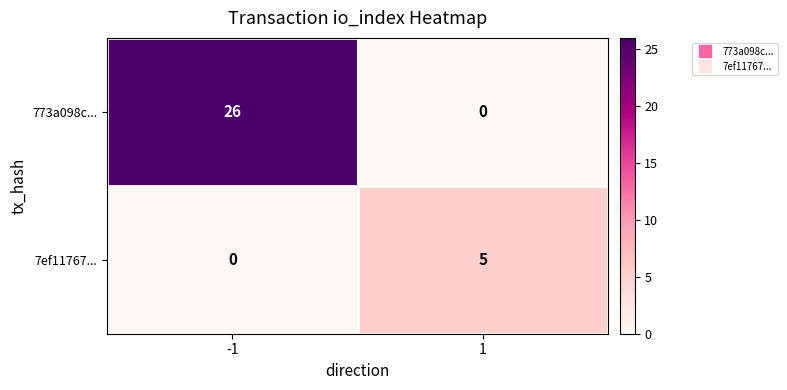

Between -1 and 1, which series saw the biggest shift?

773a098c...